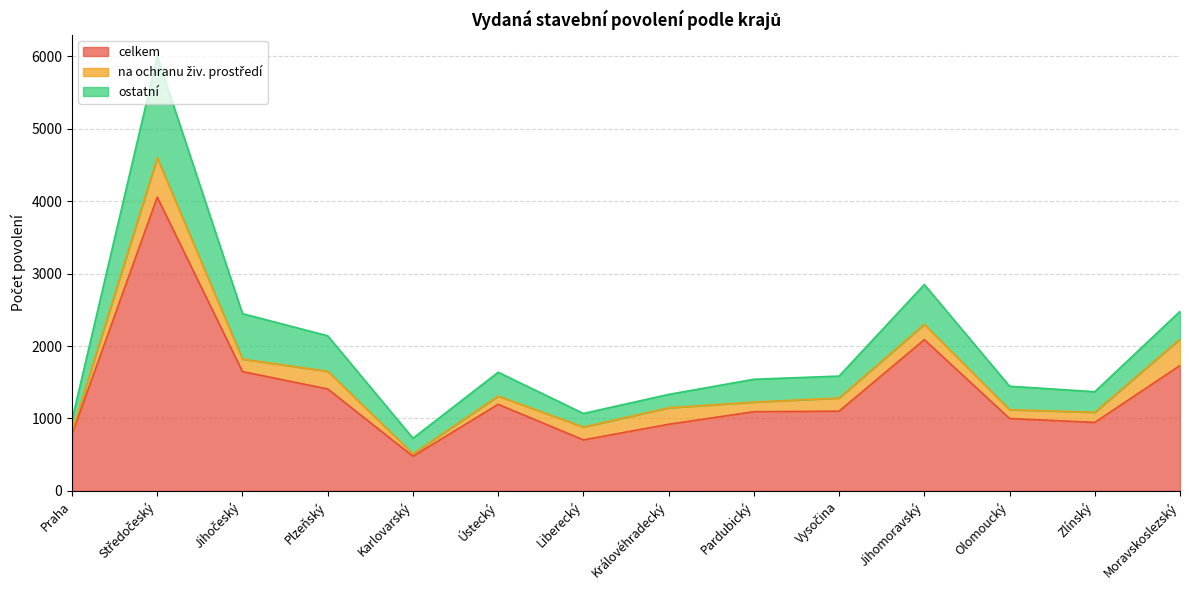

How many lines are shown in the chart?

3